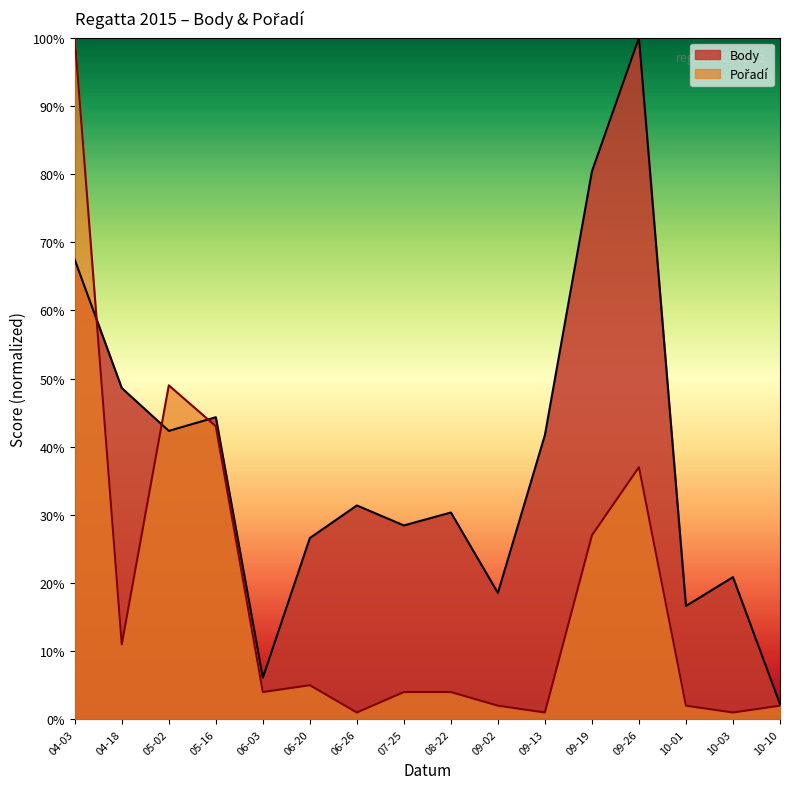

Rank the series by their average value, from lowest to highest.

Pořadí, Body